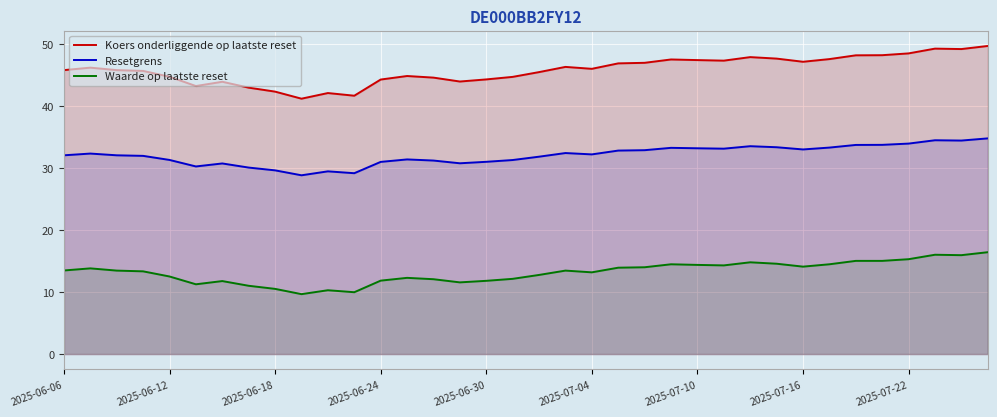

At how many categories does at least one series exceed 13?

36